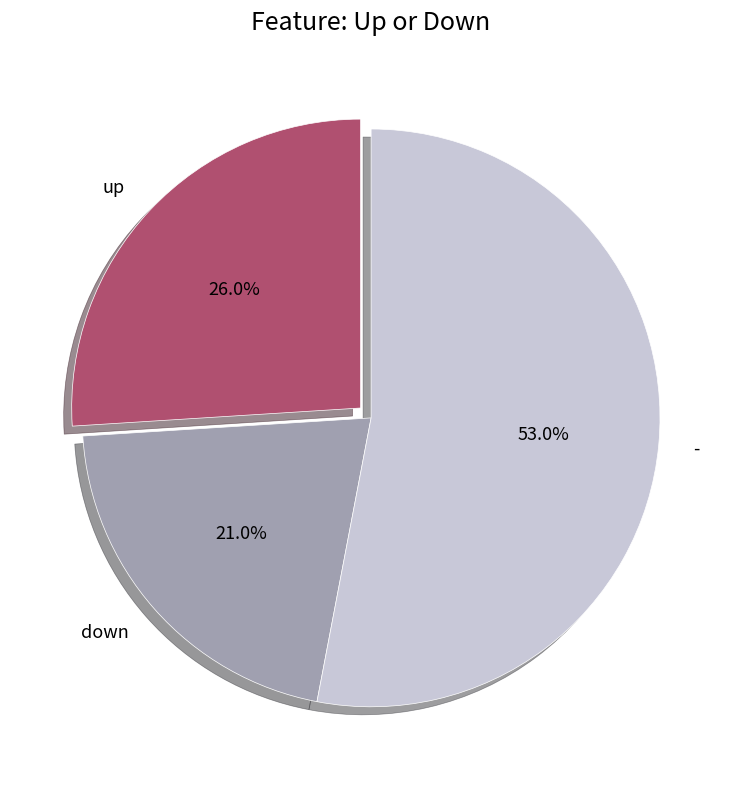

How many slices are in this pie chart?

3